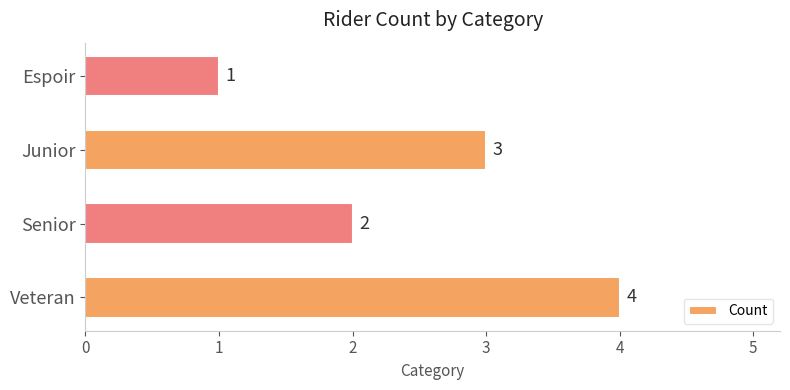

At which label is the value closest to 2?

Senior